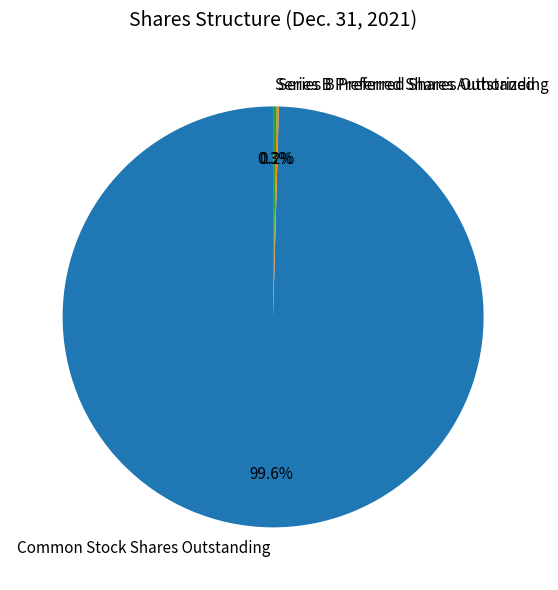

To the nearest percent, what is the average slice percentage?

33%